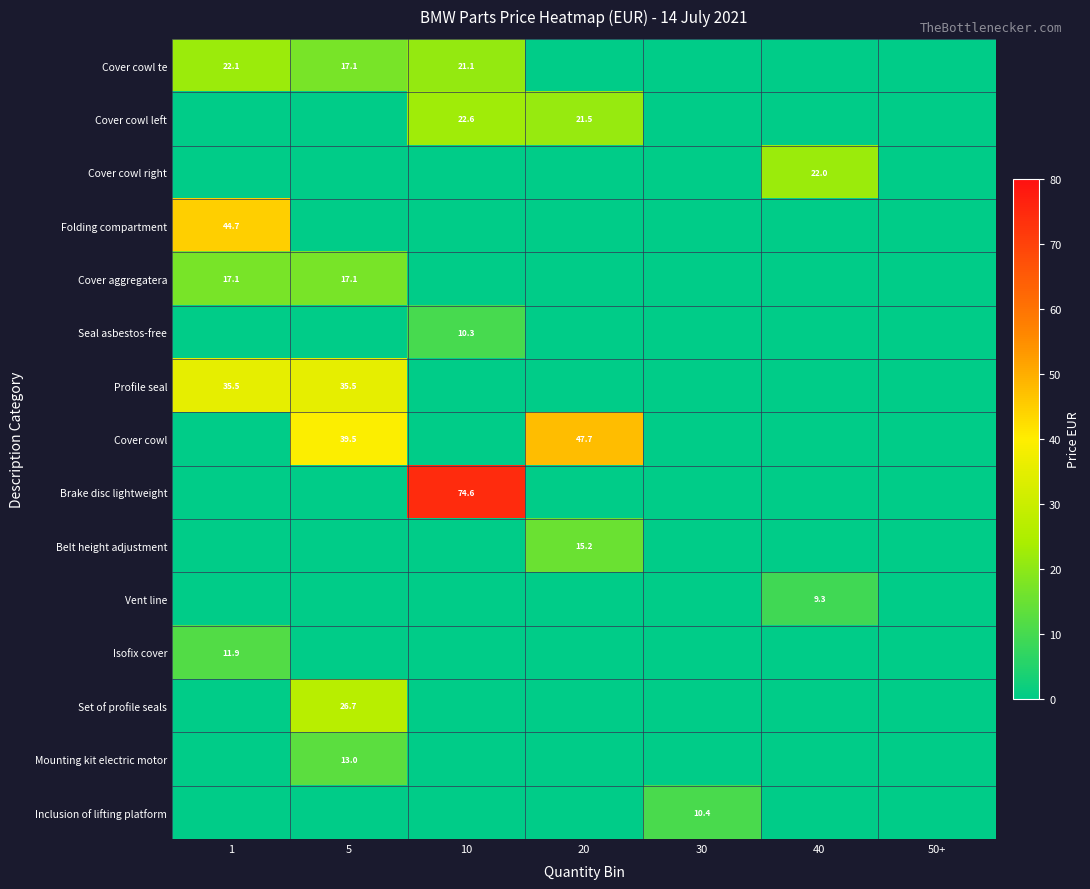

Count the number of categories in the chart.

7